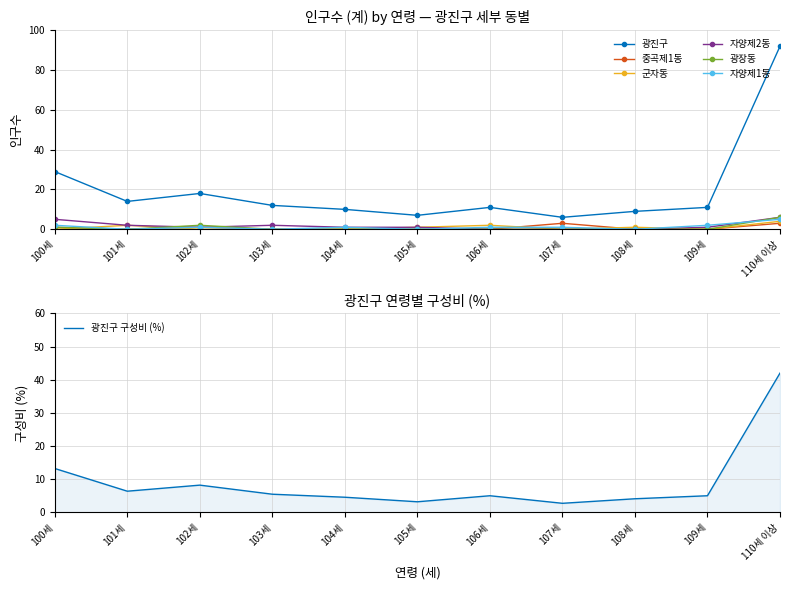

Reading left to right, transcribe all the data shown in this chart.

광진구: 29	14	18	12	10	7	11	6	9	11	92
중곡제1동: 1	0	1	0	0	0	0	3	0	0	3
군자동: 0	2	0	0	0	1	2	0	1	0	4
자양제2동: 5	2	1	2	1	1	0	0	0	1	6
광장동: 1	0	2	0	0	0	0	0	0	0	6
자양제1동: 2	0	1	0	1	0	1	1	0	2	5